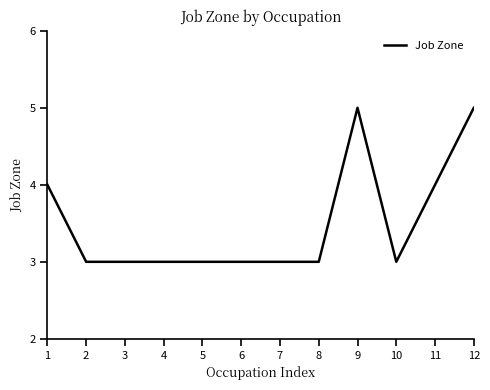

What value does the data have at 7?

3